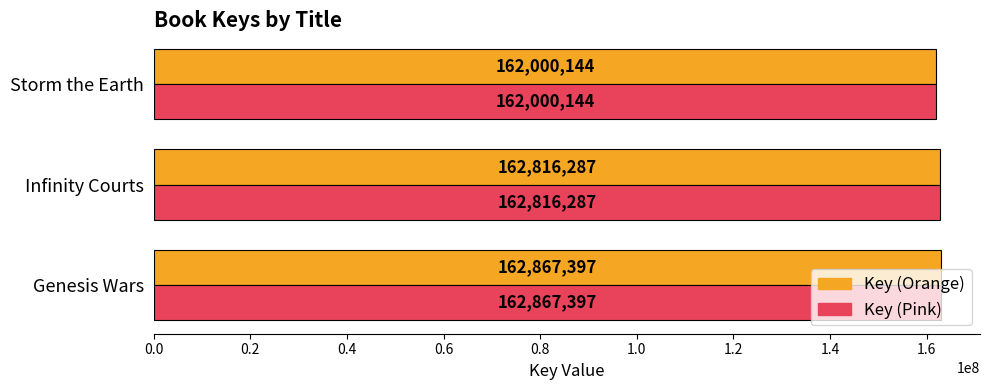

Count the number of data series in this chart.

2